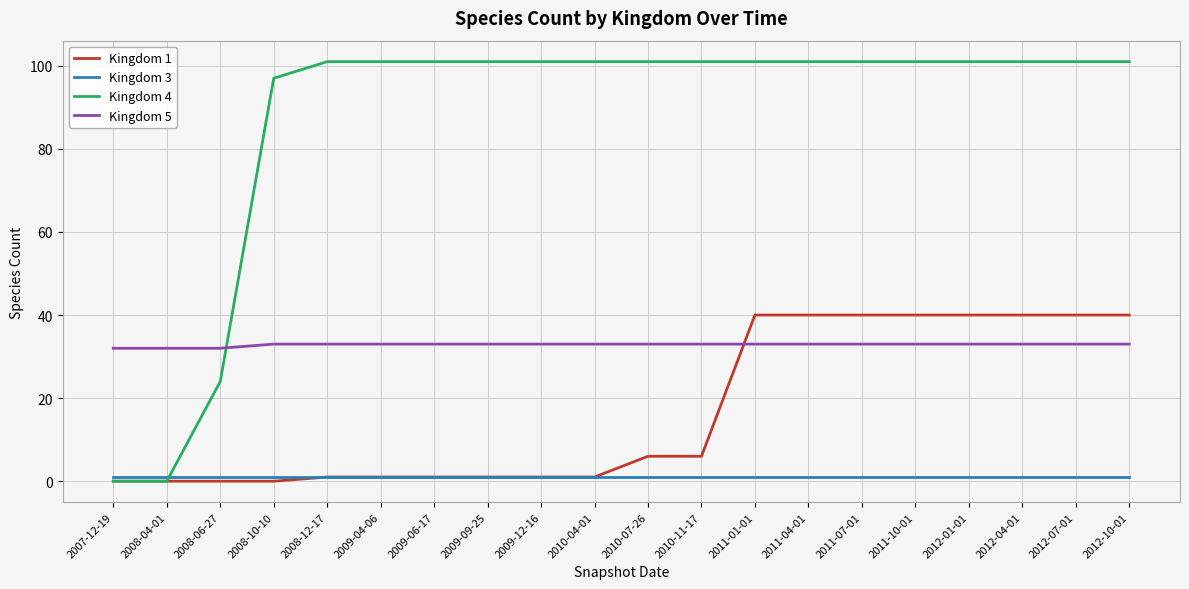

At which label is Kingdom 4 closest to 50?

2008-06-27